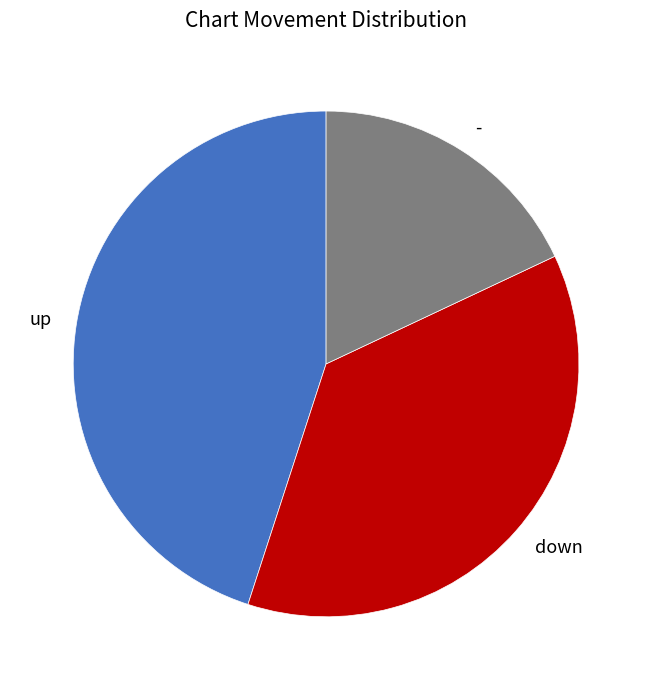

True or false: down accounts for 37% of the total.

True